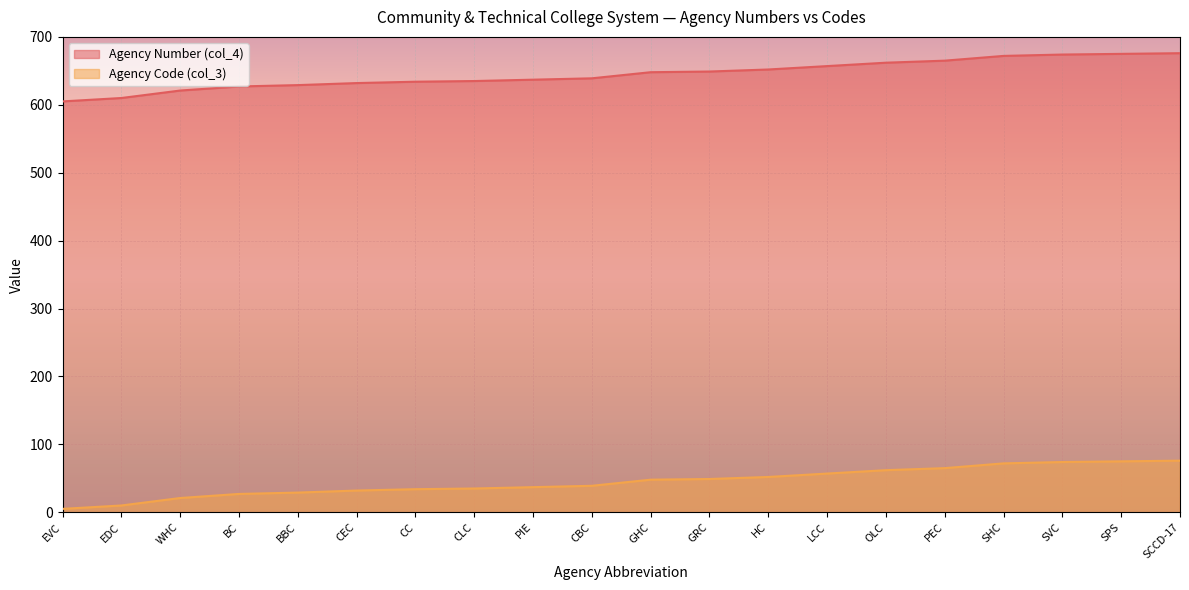

Which series has the widest spread of values?

Agency Number (col_4)